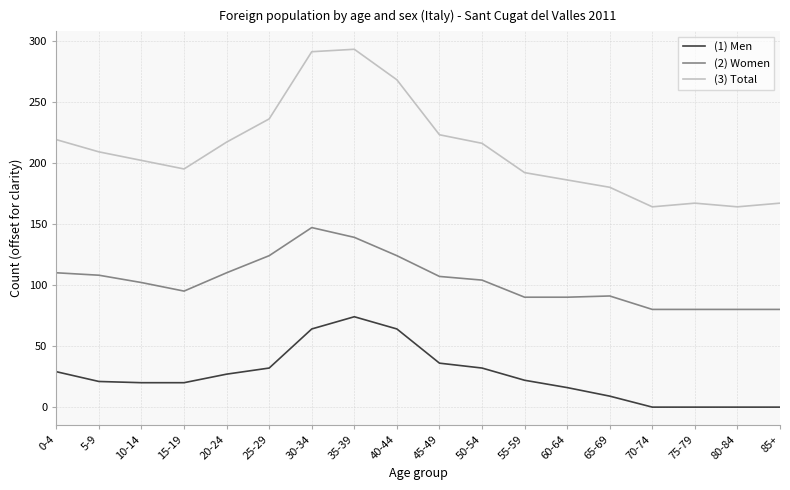

What is the greatest value displayed?

293